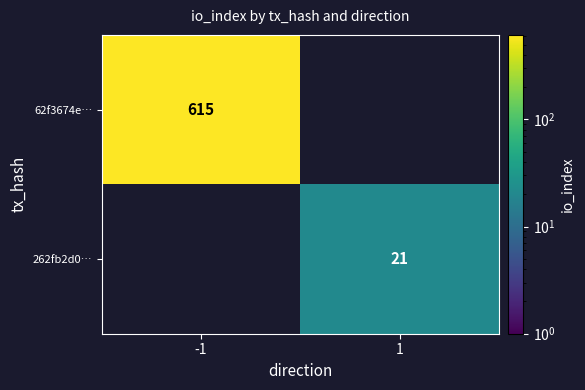

How many series are shown in this chart?

2